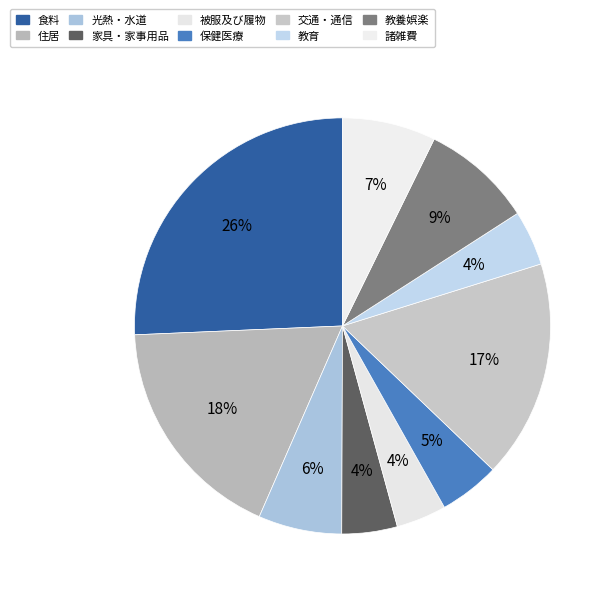

Which category has the biggest portion of the pie?

食料